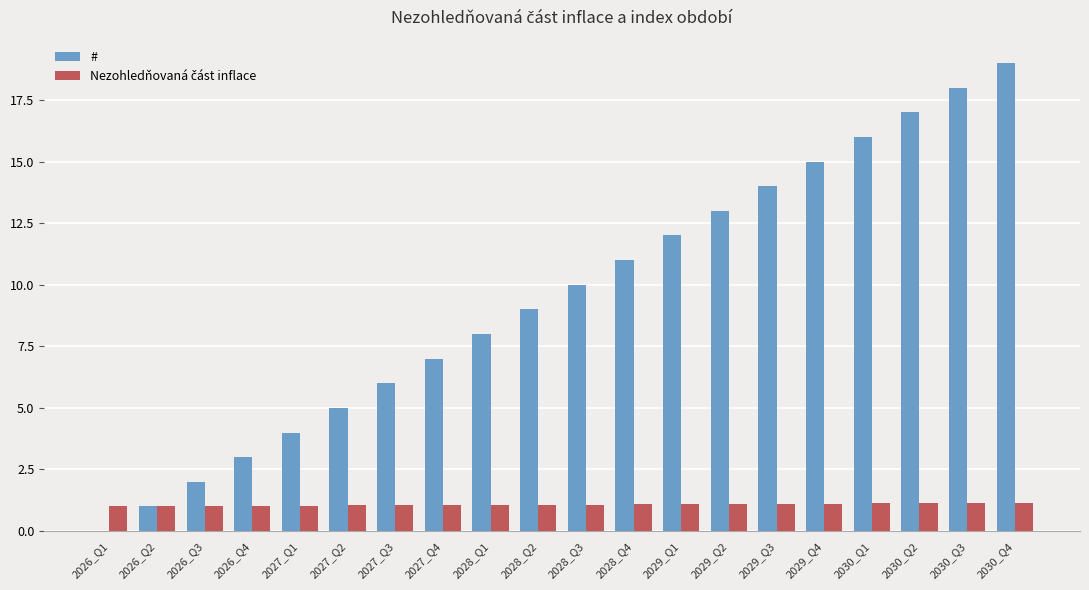

What is the highest value of the # series?

19.0